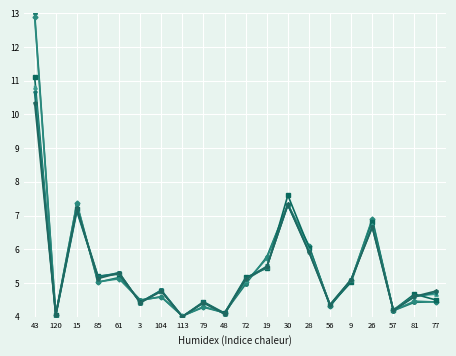

What is the minimum value shown in the chart?

4.0